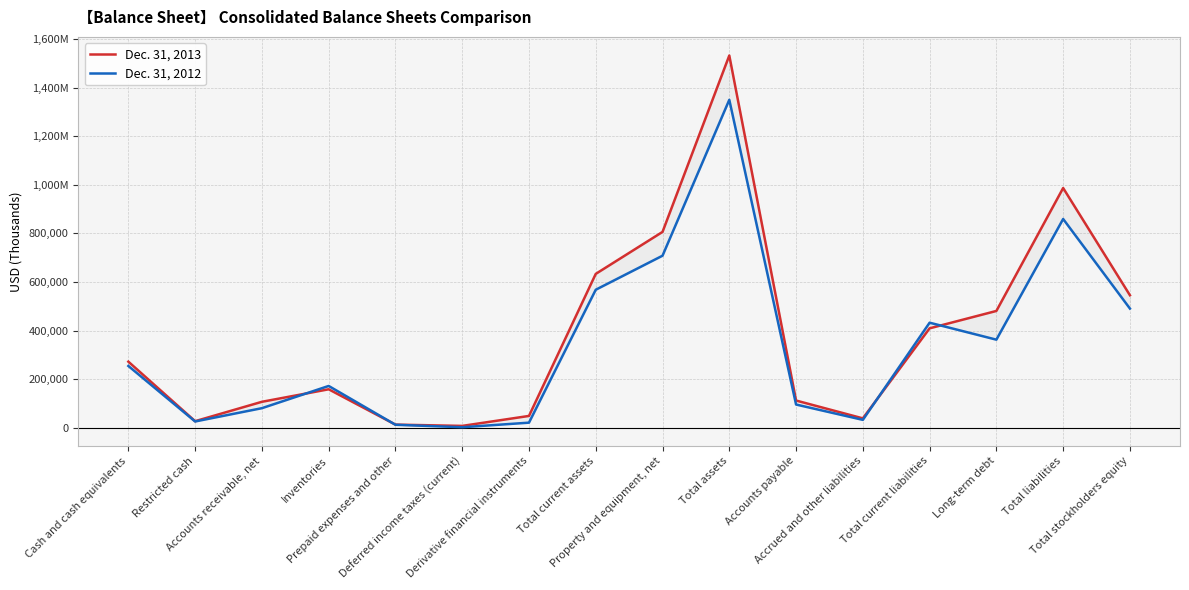

Count the number of data series in this chart.

2